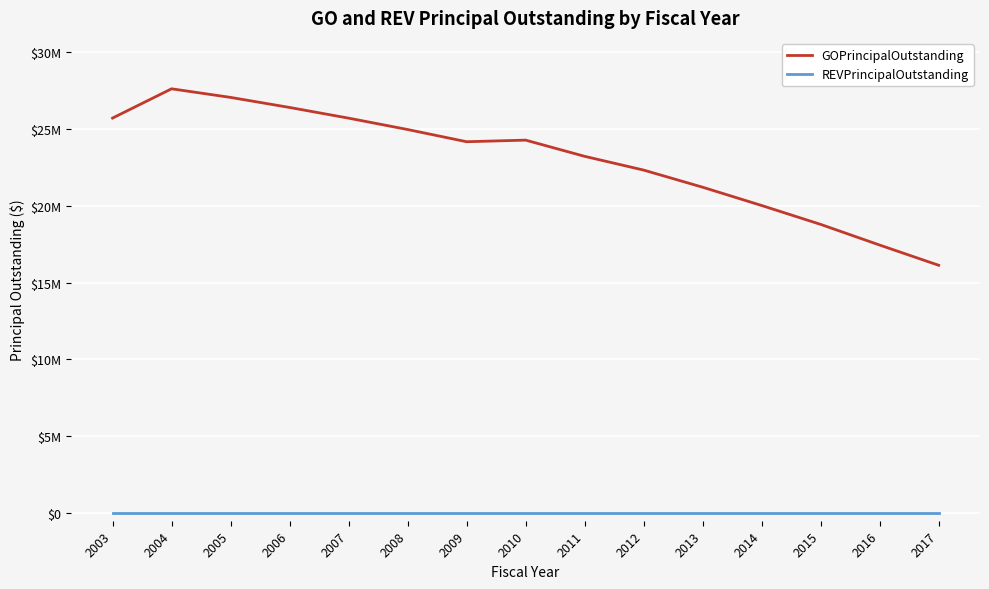

What is the sum of the GOPrincipalOutstanding values at 2011 and 2009?

47380000